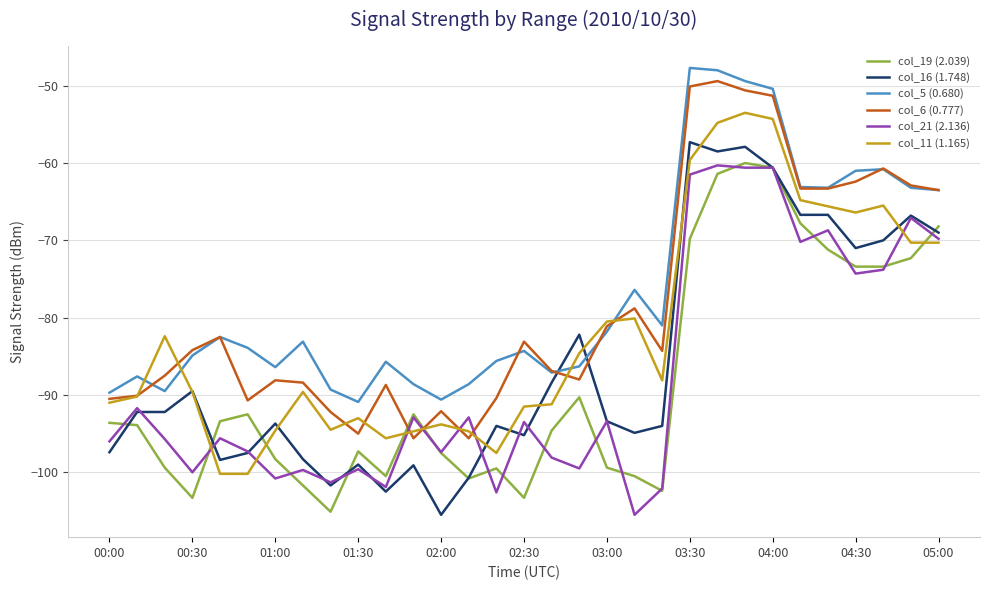

What is the minimum value for col_6 (0.777)?

-95.6